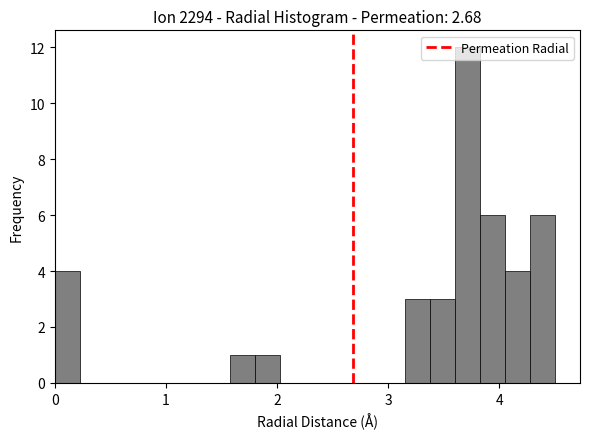

Around what value on the x-axis is the tallest bar? Give the approximate position of its centre, as read against the axis.

3.7